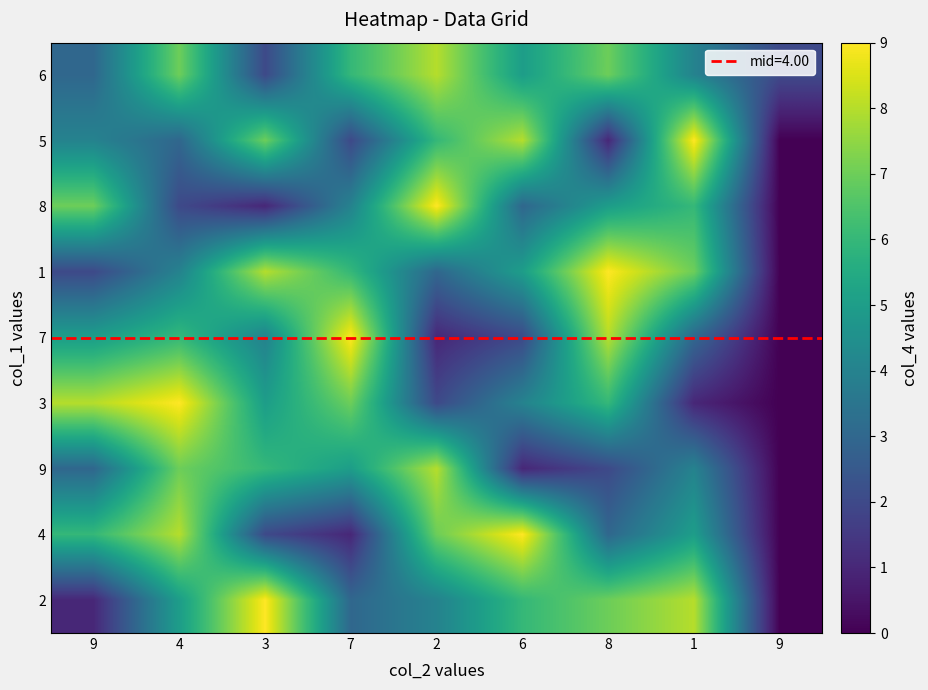

Rank the series by their maximum value, from lowest to highest.

6, 9, 5, 8, 1, 7, 3, 4, 2